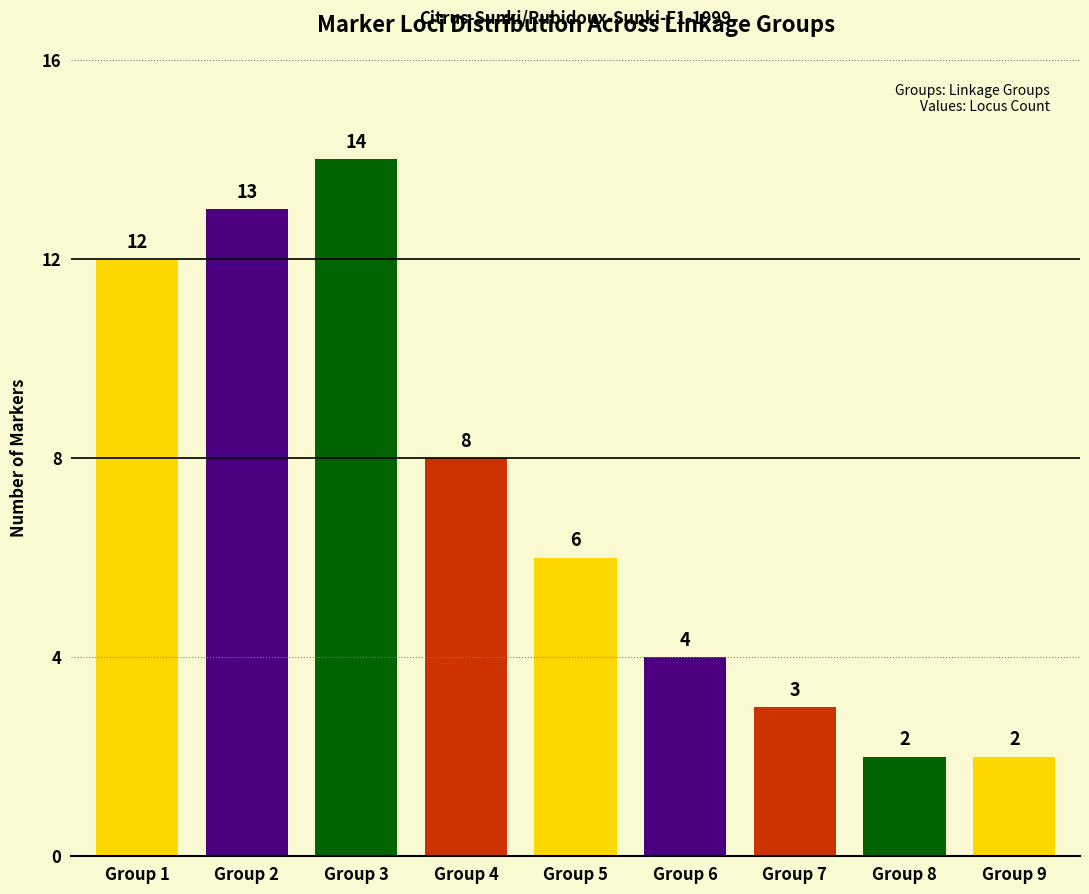

What is the sum of the values at Group 1 and Group 9?

14